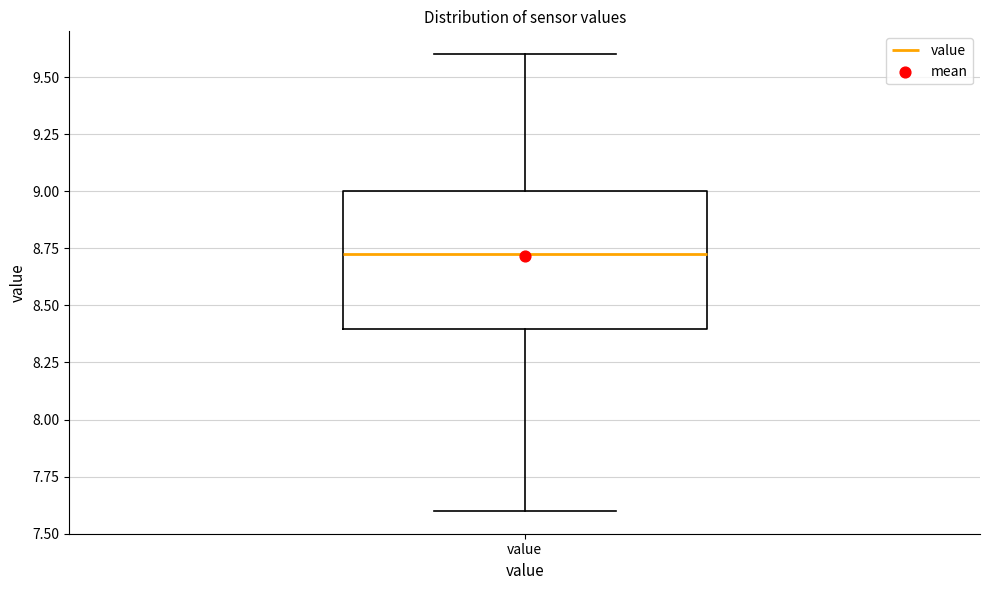

Read this box plot against the y-axis: the position of the median line, the range covered by the box, and the ends of both whiskers. The values are not printed on the chart, so give them approximately, as read against the axis.

median 8.75, box 8.40 to 9.00, whiskers 7.60 to 9.60